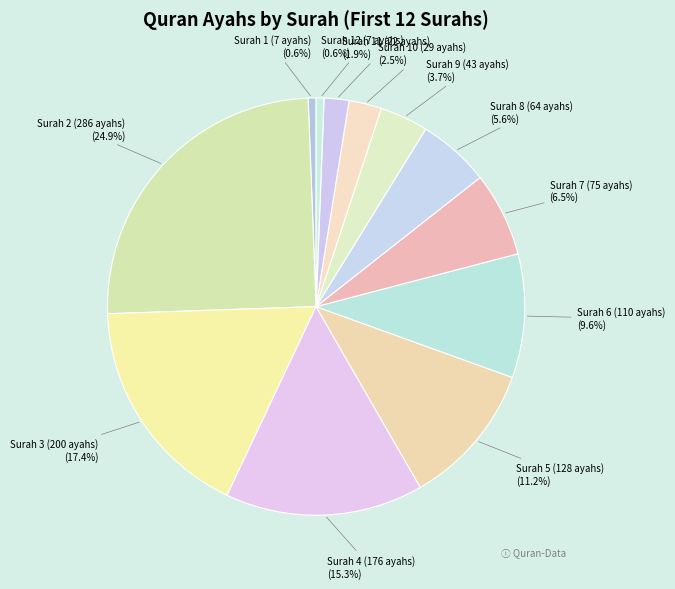

Rank the categories by value from highest to lowest.

2, 3, 4, 5, 6, 7, 8, 9, 10, 11, 1, 12